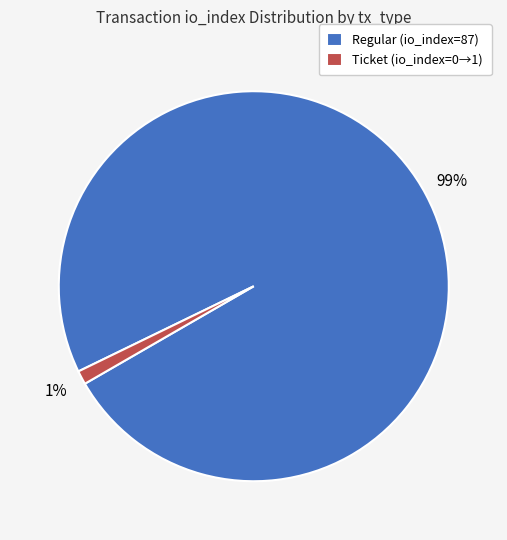

Between Regular (io_index=87) and Ticket (io_index=0→1), which is larger?

Regular (io_index=87)